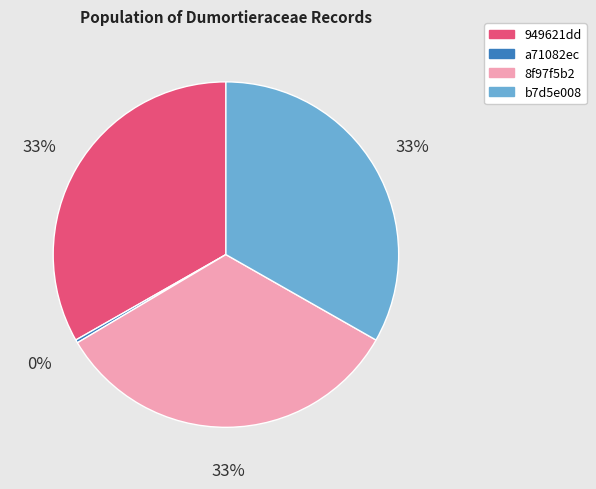

Approximately how many times larger is the value at b7d5e008 compared to a71082ec?

113.5